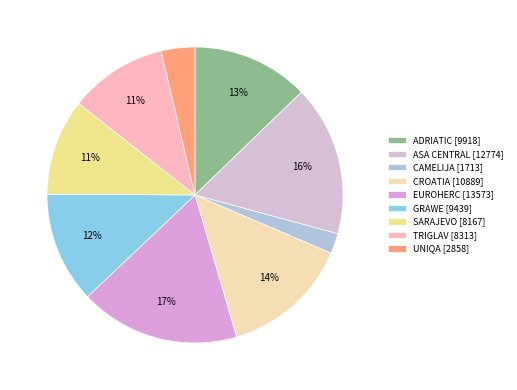

To the nearest percent, what is the difference between the largest and smallest slice percentages?

15%